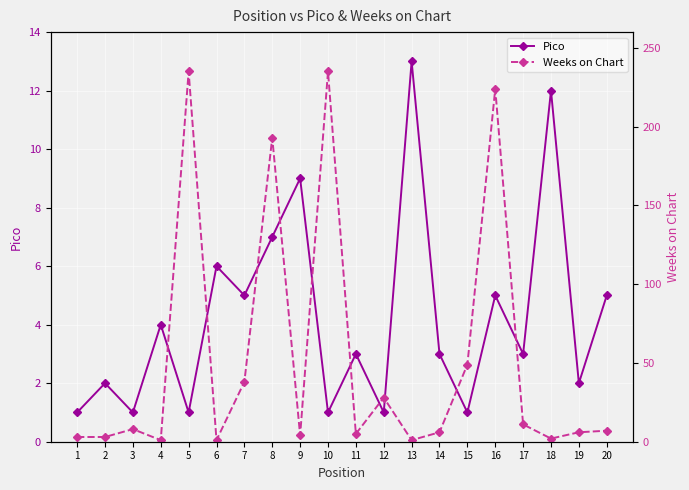

How many intersections are there between Pico and Weeks on Chart?

10